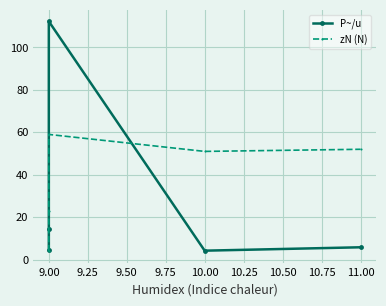

Is it true that P~/u equals 9.1 at 9.00?

False